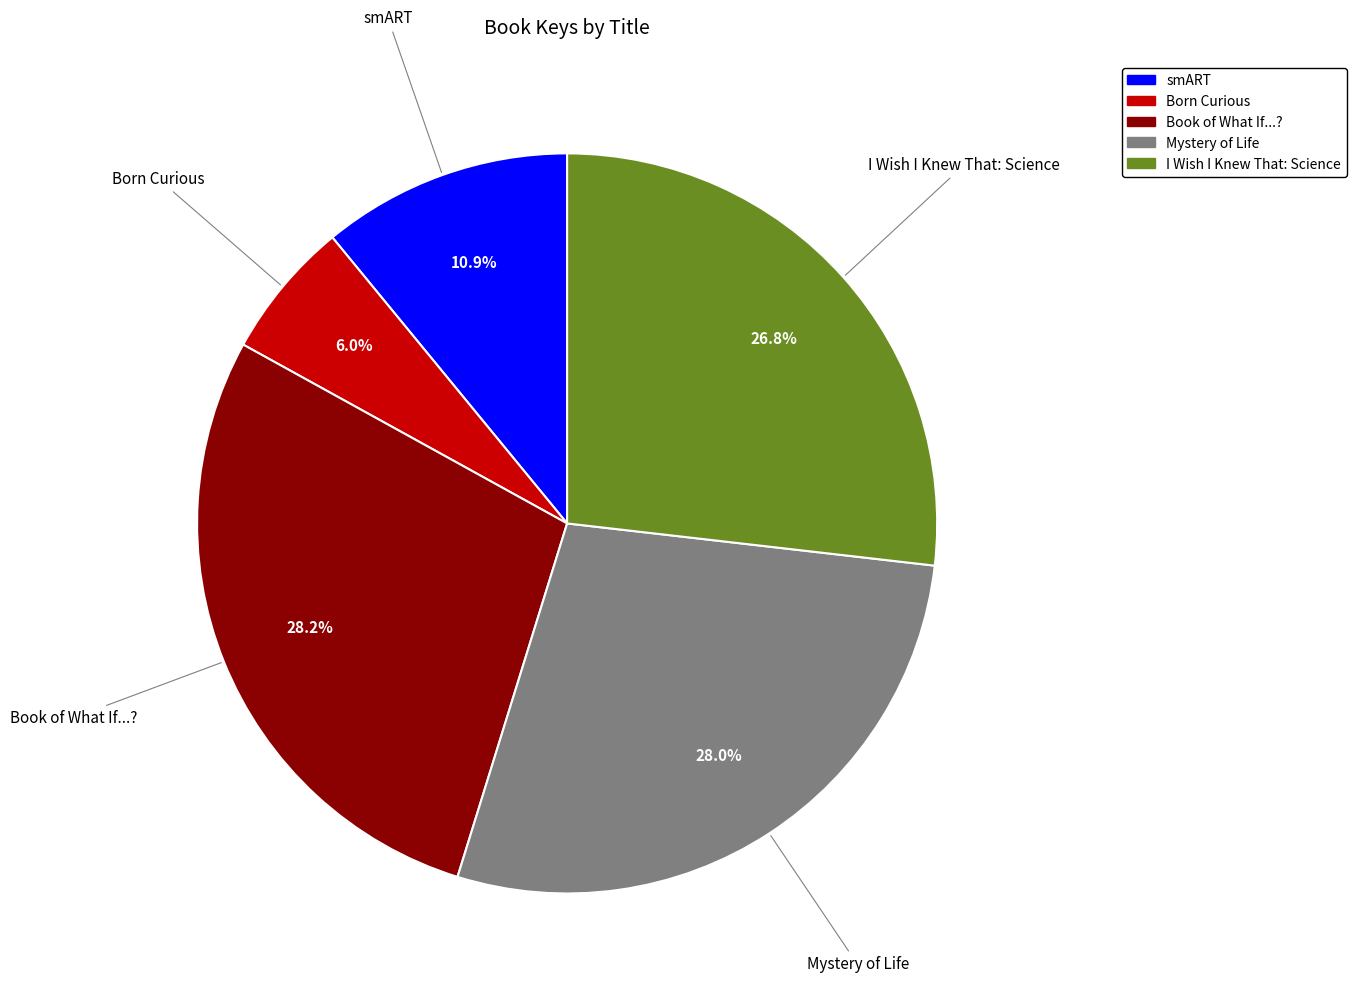

To the nearest percent, what is the average slice percentage?

20%